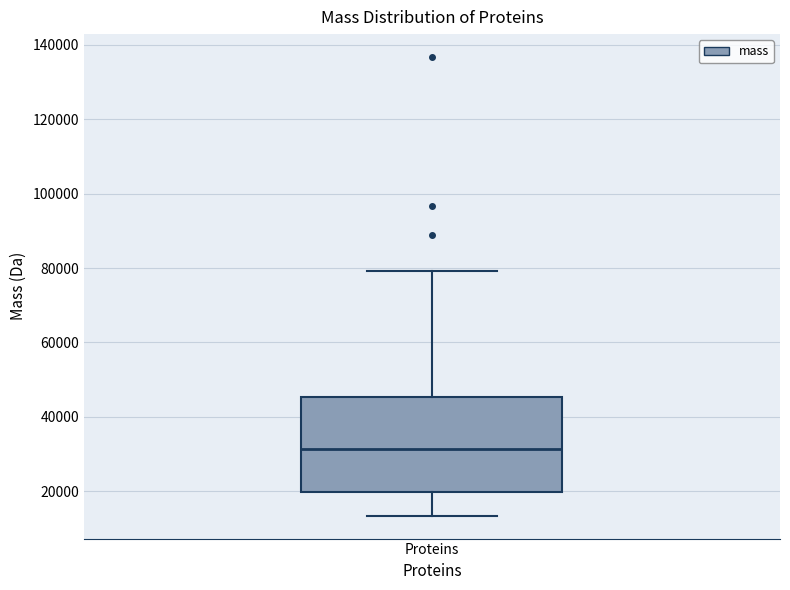

Read this box plot against the y-axis: the position of the median line, the range covered by the box, and the ends of both whiskers. The values are not printed on the chart, so give them approximately, as read against the axis.

median 32000, box 20000 to 46000, whiskers 14000 to 80000